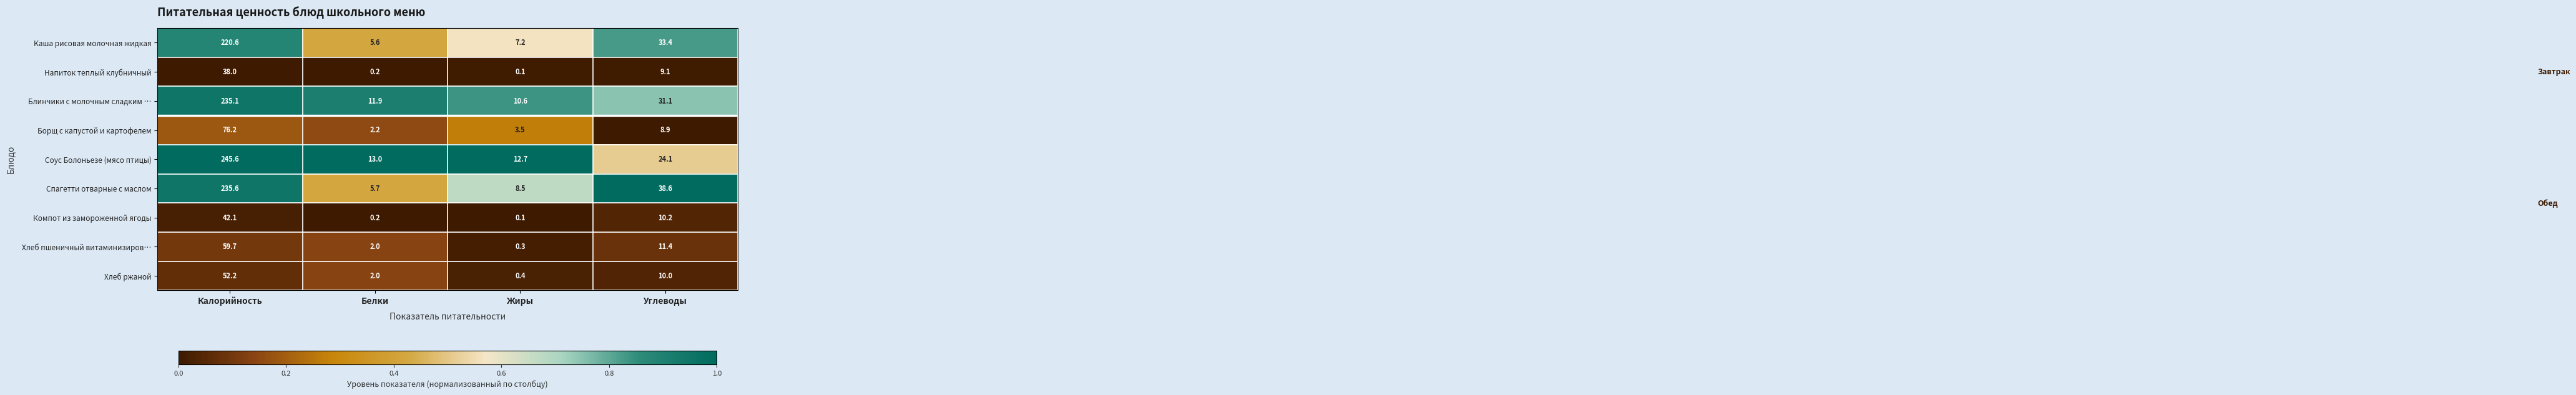

At which category does the chart reach its minimum across all series?

Жиры